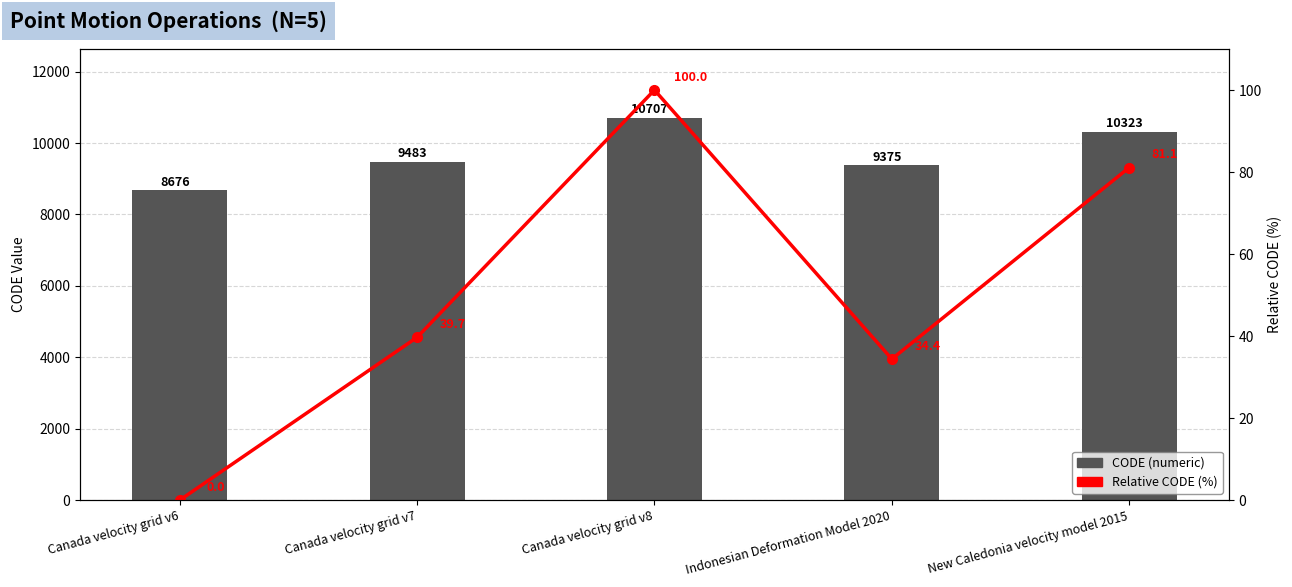

What is the label of the 3rd bar from the left?

Canada velocity grid v8